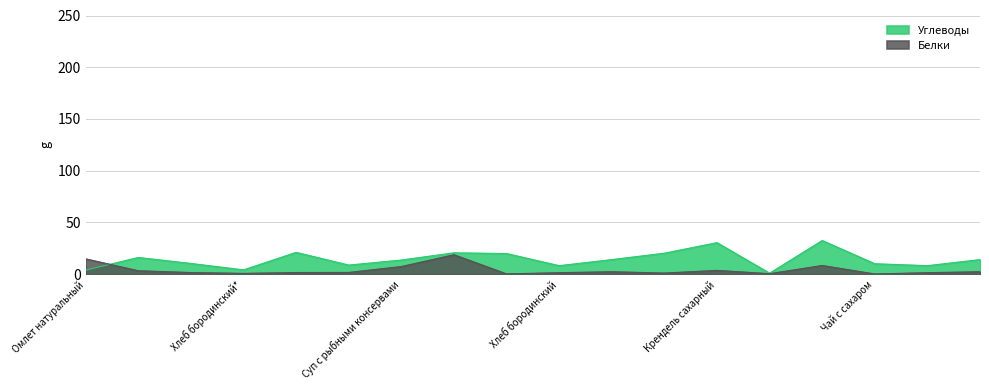

What are all the series names shown in the legend?

Углеводы, Белки